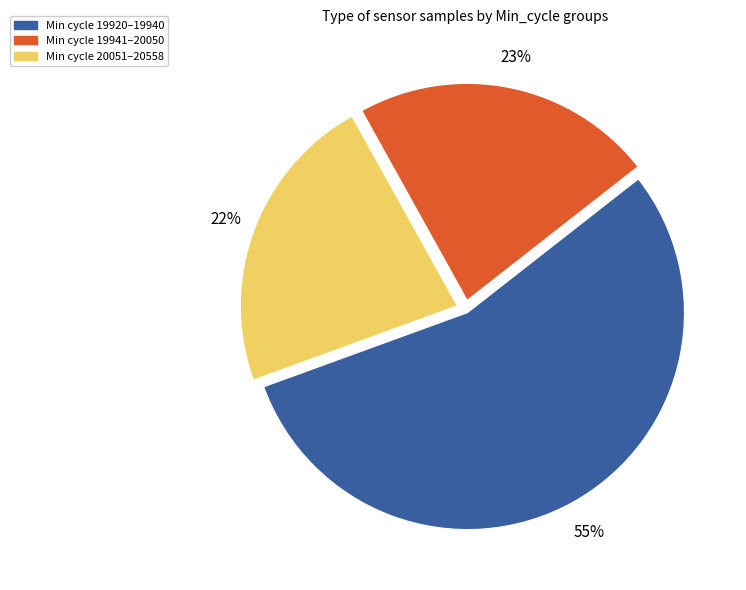

Is there a majority slice in this chart?

Yes